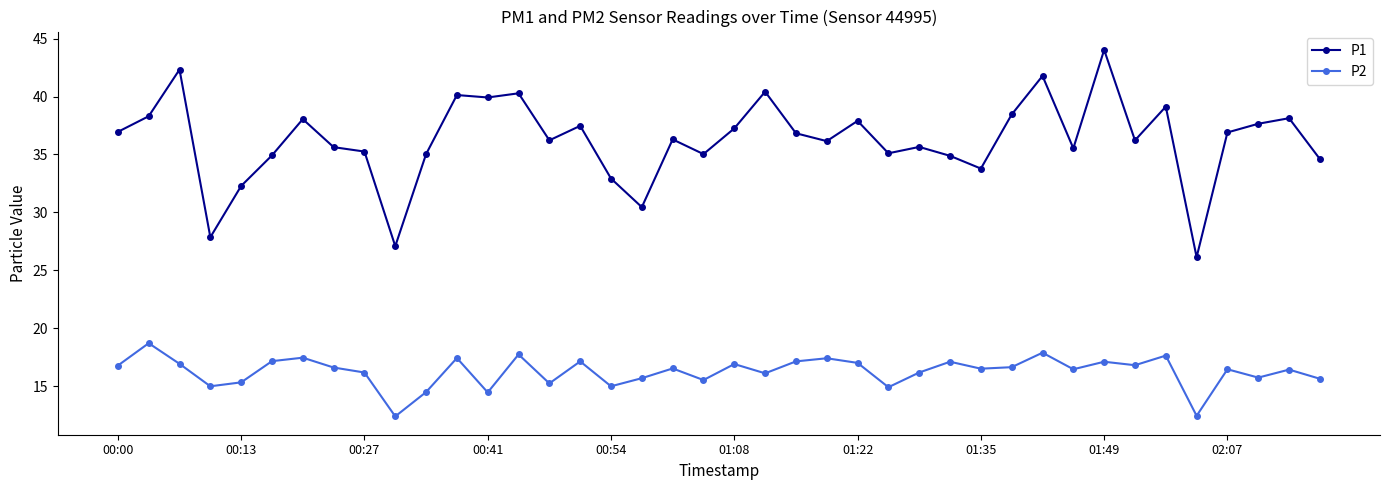

Which series has the largest range (max minus min)?

P1